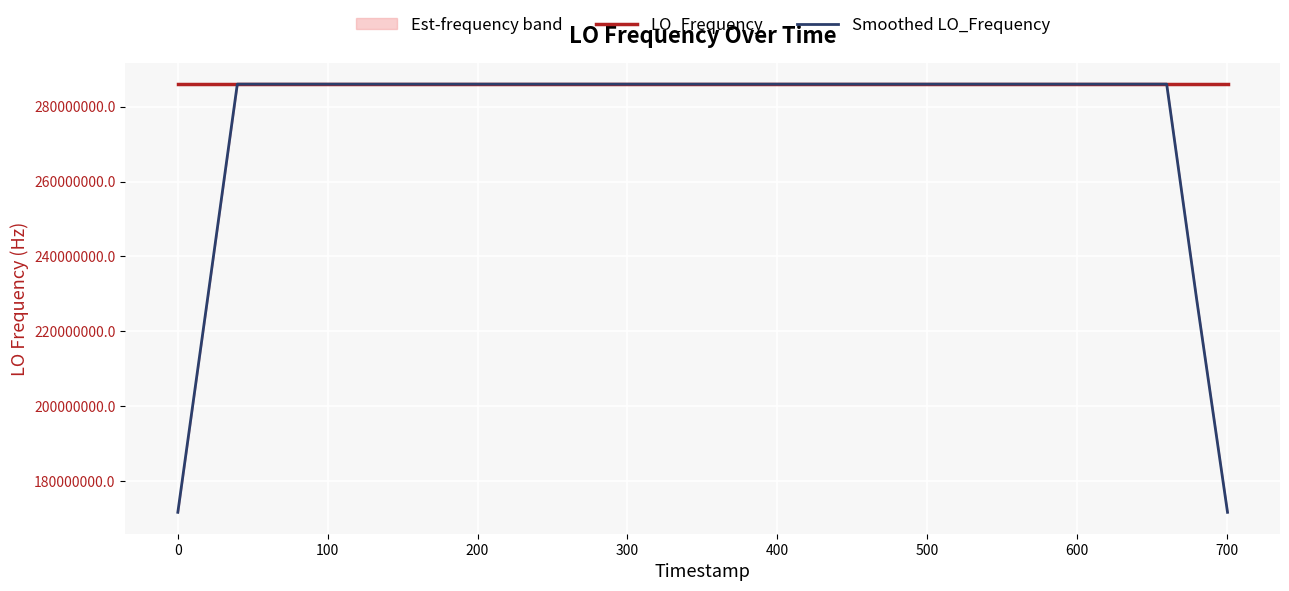

What are all the series names shown in the legend?

LO_Frequency, Smoothed LO_Frequency